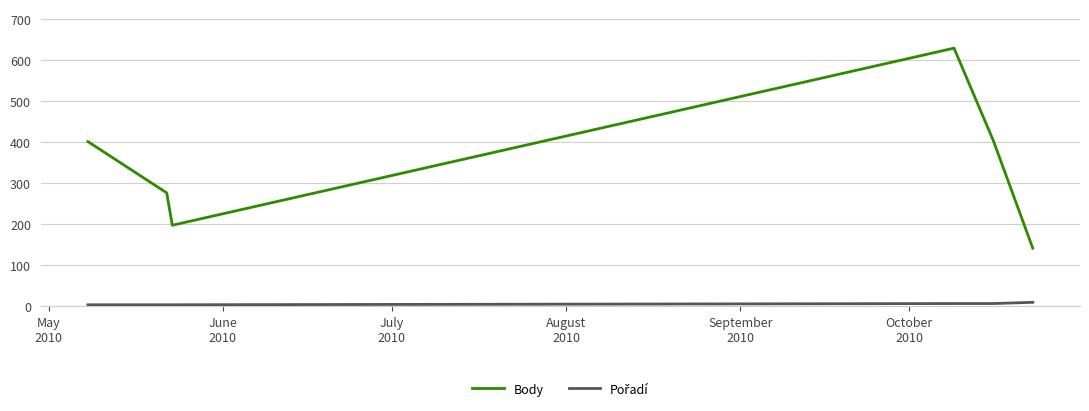

What is the lowest value of the Body series?

142